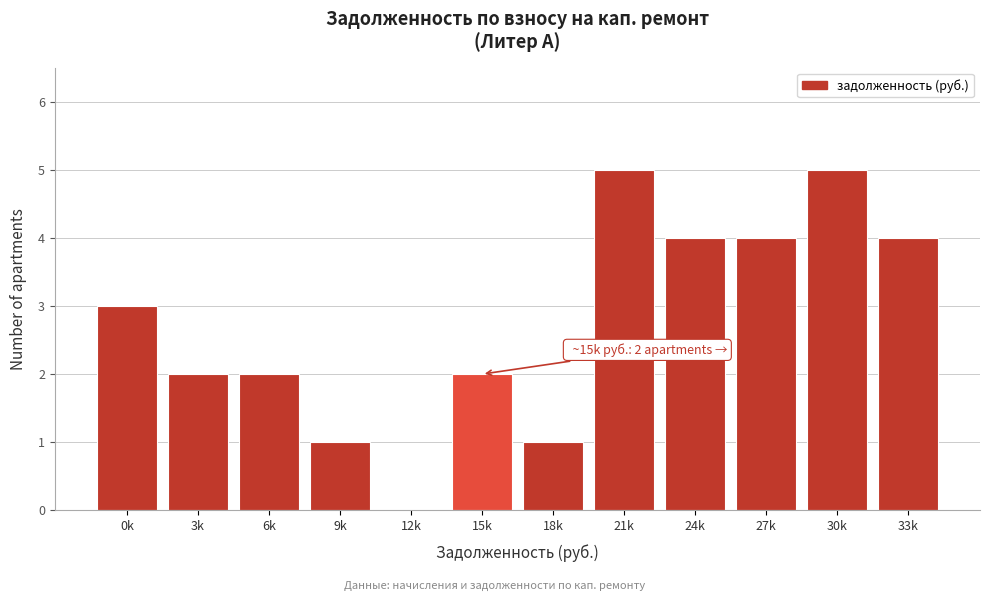

Reading left to right, list all the values displayed in this chart.

0k=3	3k=2	6k=2	9k=1	12k=0	15k=2	18k=1	21k=5	24k=4	27k=4	30k=5	33k=4